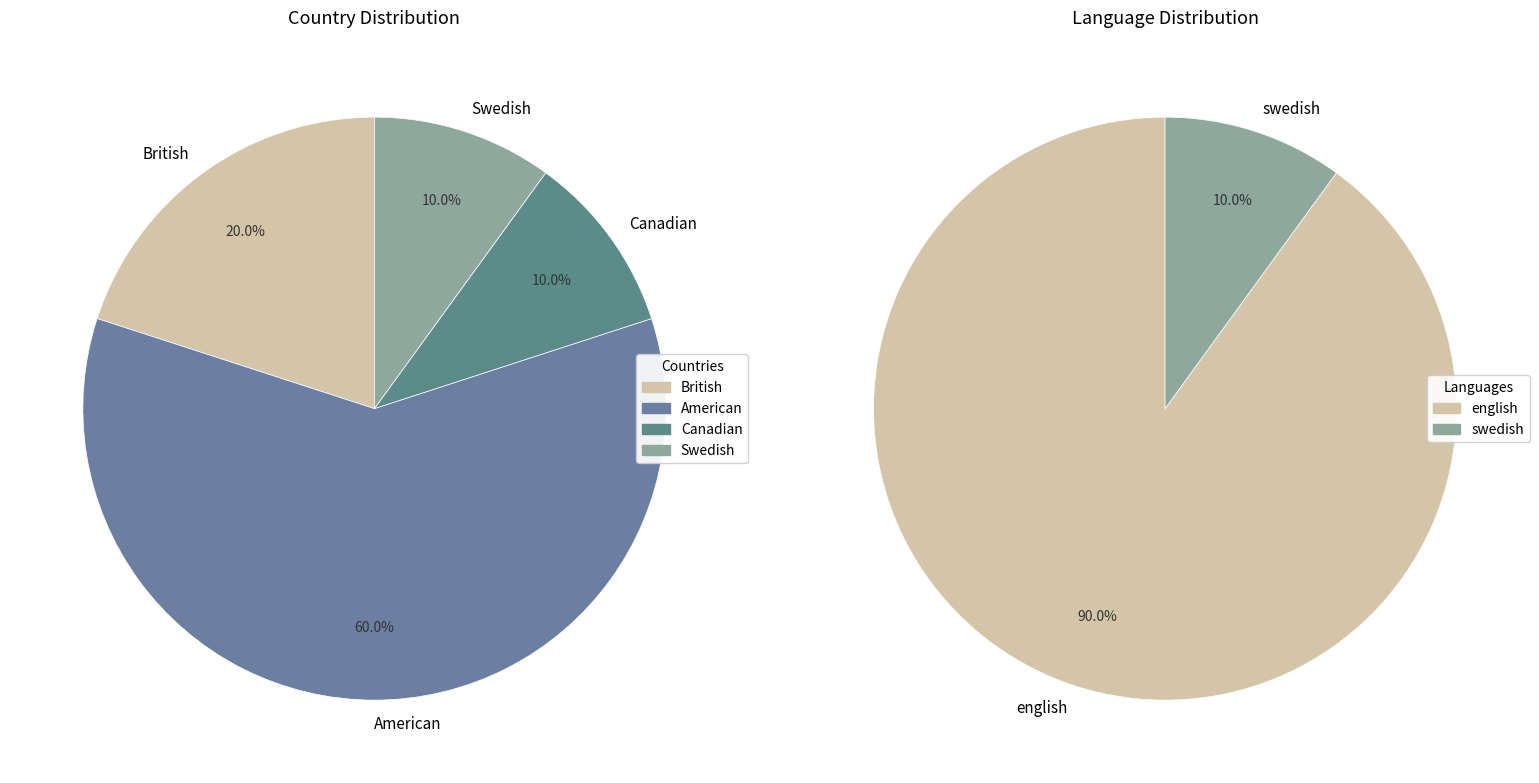

To the nearest percent, what percentage of the pie is Canadian?

10%